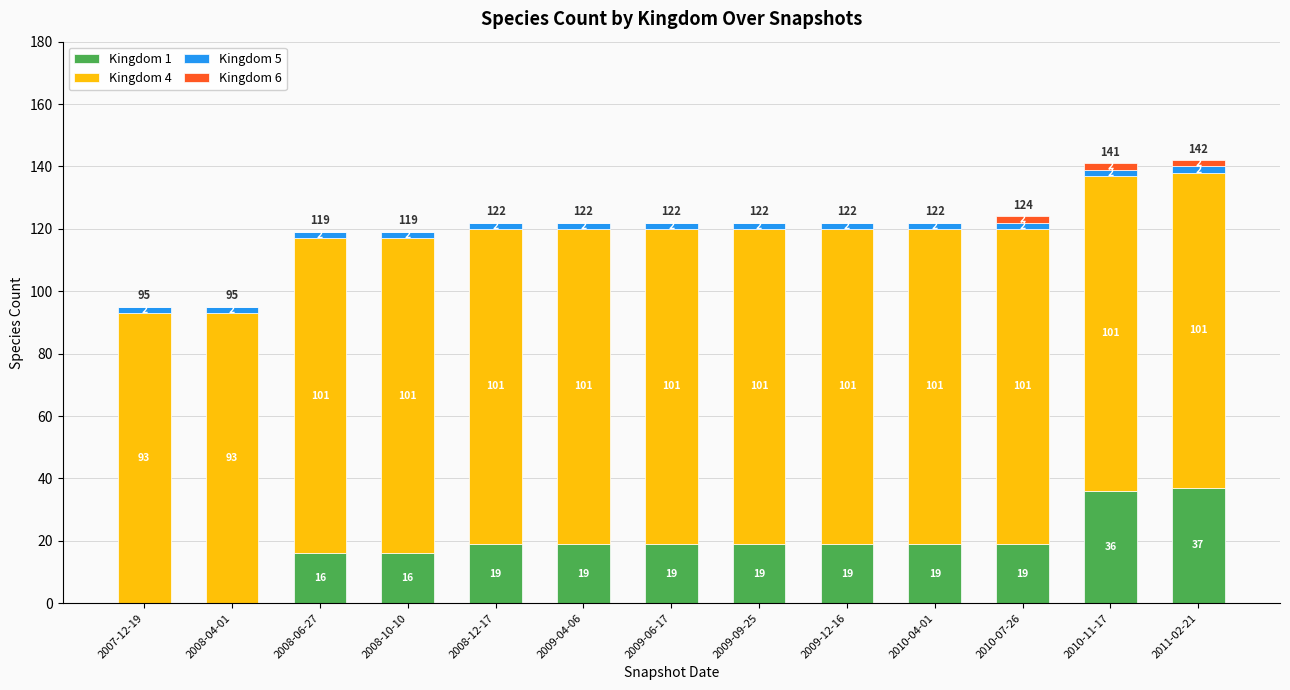

At which label does Kingdom 1 reach its peak?

2011-02-21